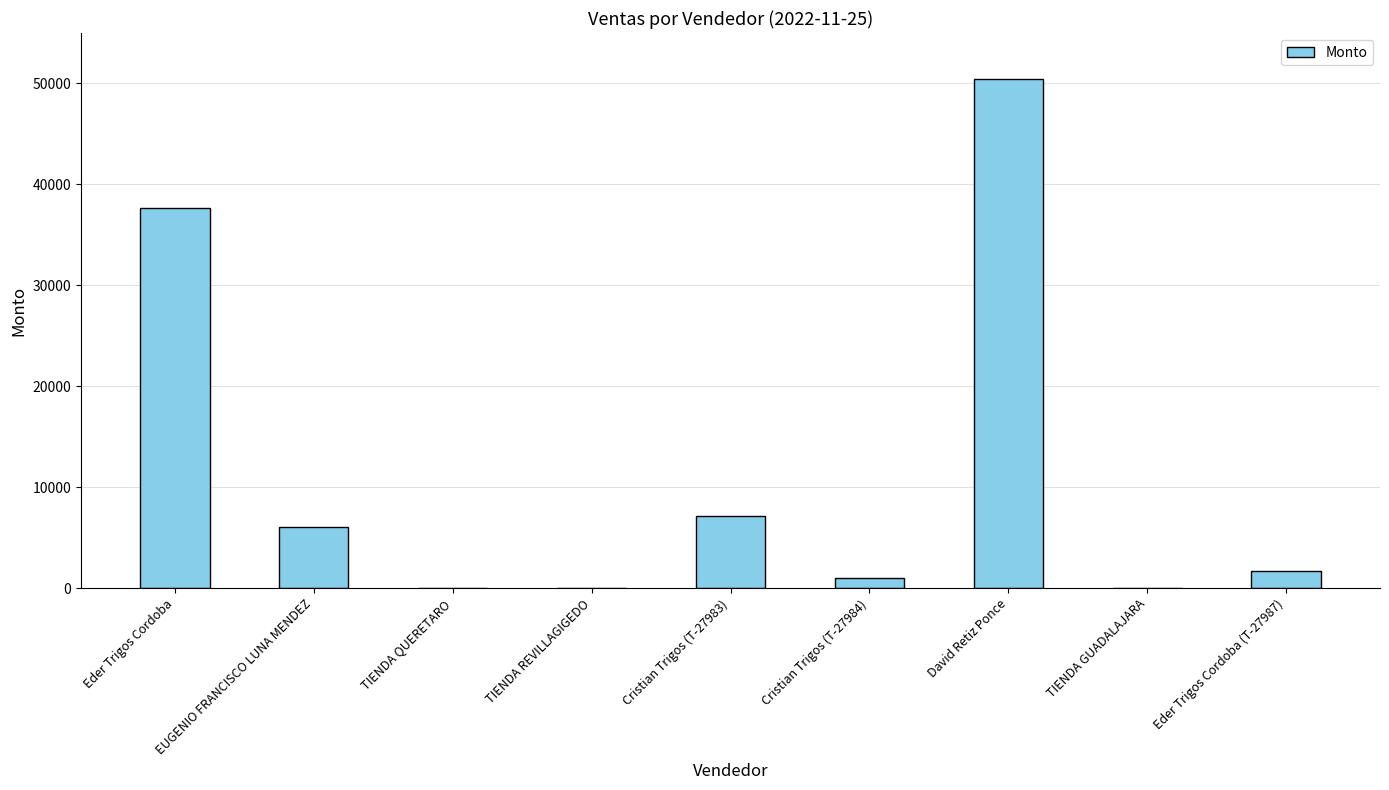

Which has a higher value, TIENDA QUERETARO or Cristian Trigos (T-27983)?

Cristian Trigos (T-27983)